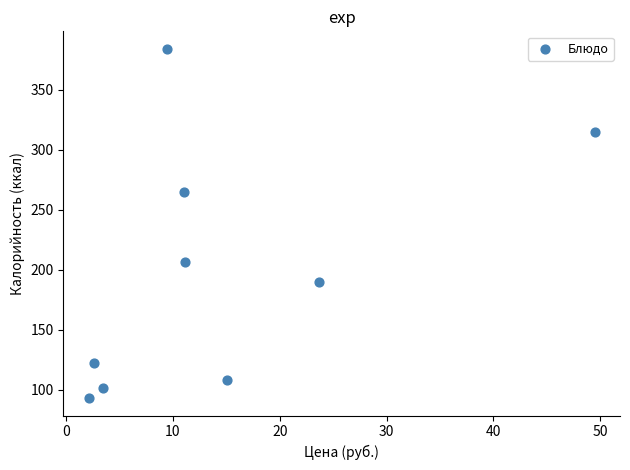

What is the average Y value?

198